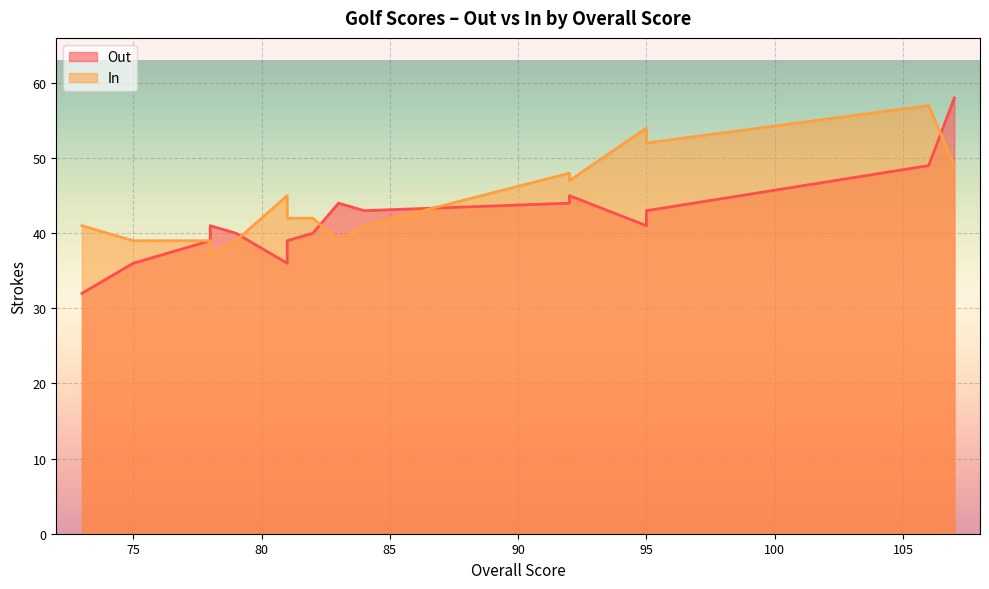

What is the difference between the second highest and second lowest values in the Out series?

13